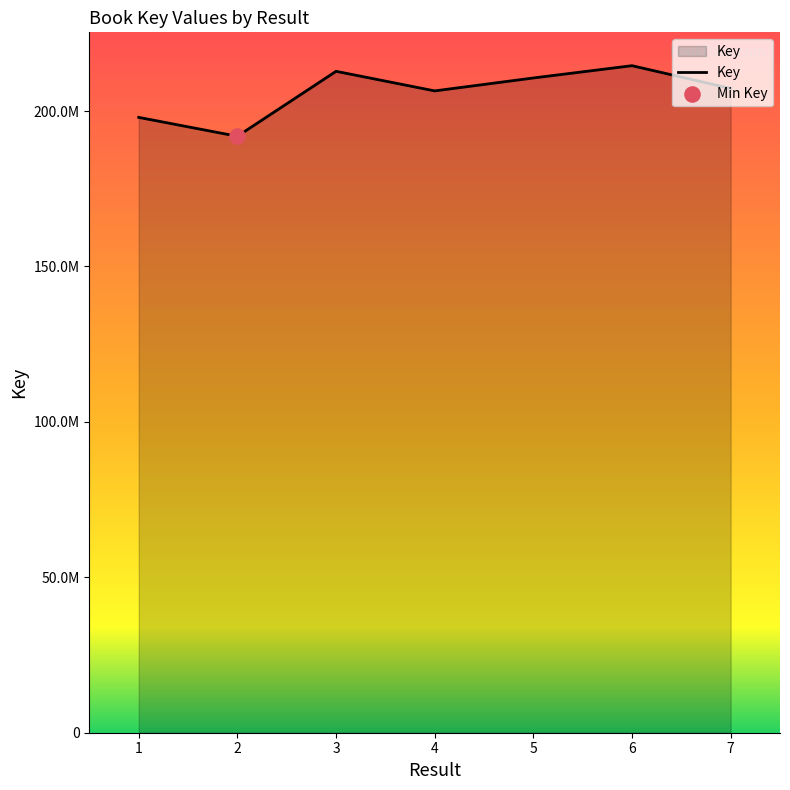

Which has a higher value, 3 or 7?

3